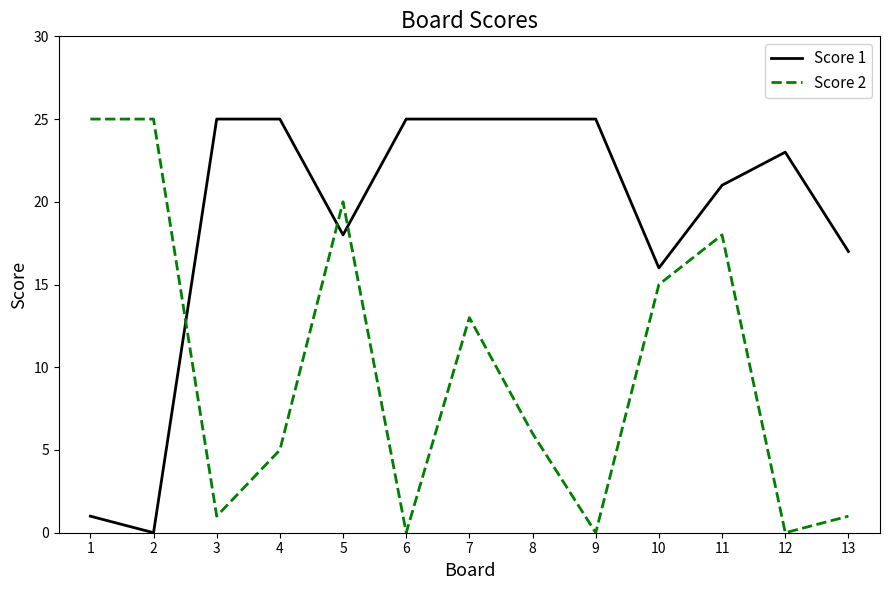

Between 9 and 10, which series saw the biggest shift?

Score 2